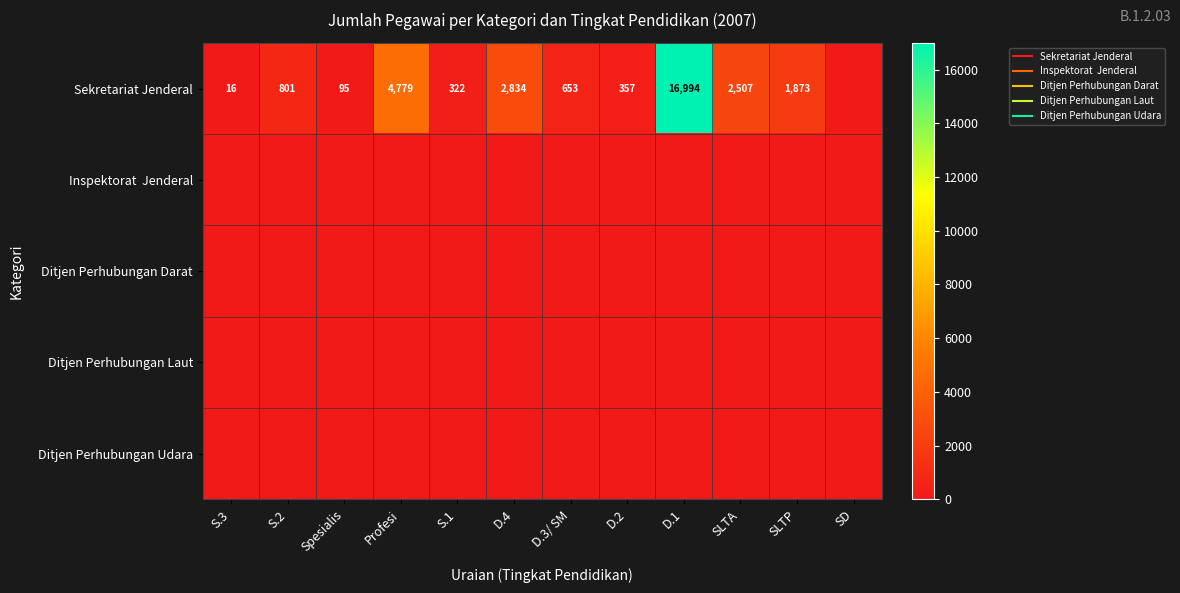

Between D.3/ SM and S.3, which is larger?

D.3/ SM